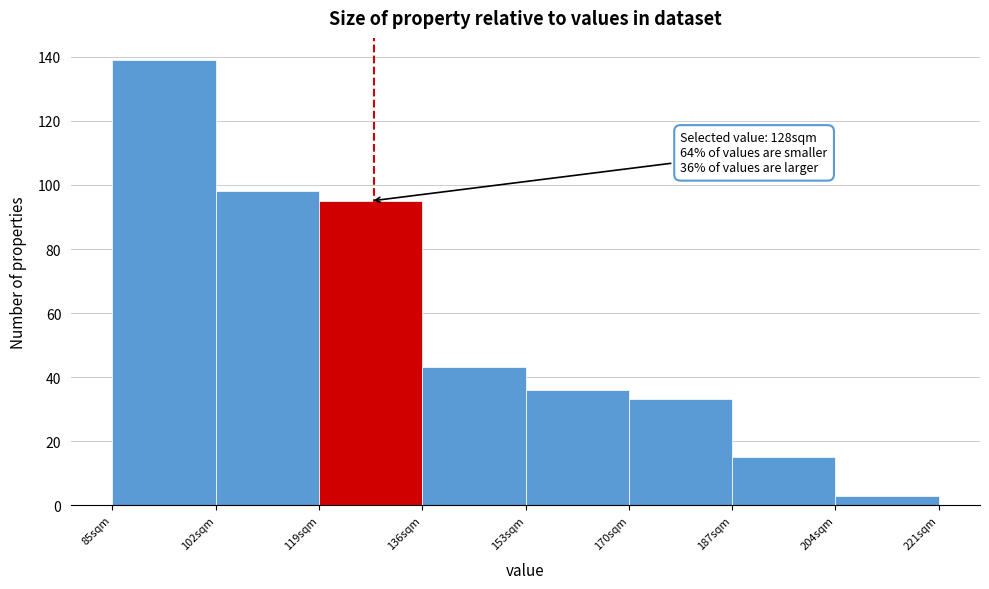

Over which range of the x-axis is the bar tallest?

85 to 102